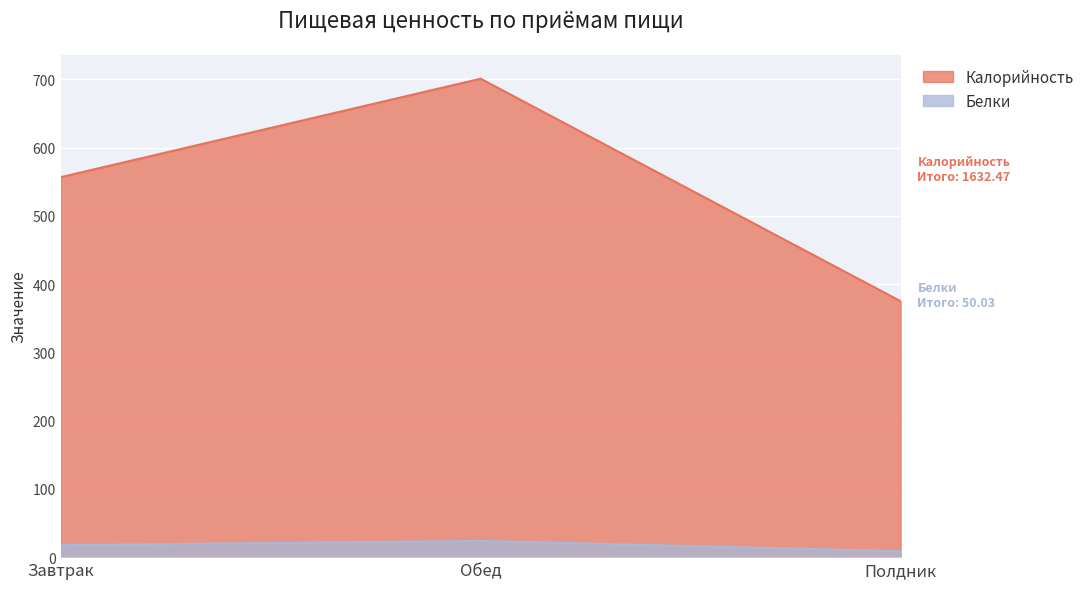

Rank the categories by Белки value from lowest to highest.

Полдник, Завтрак, Обед